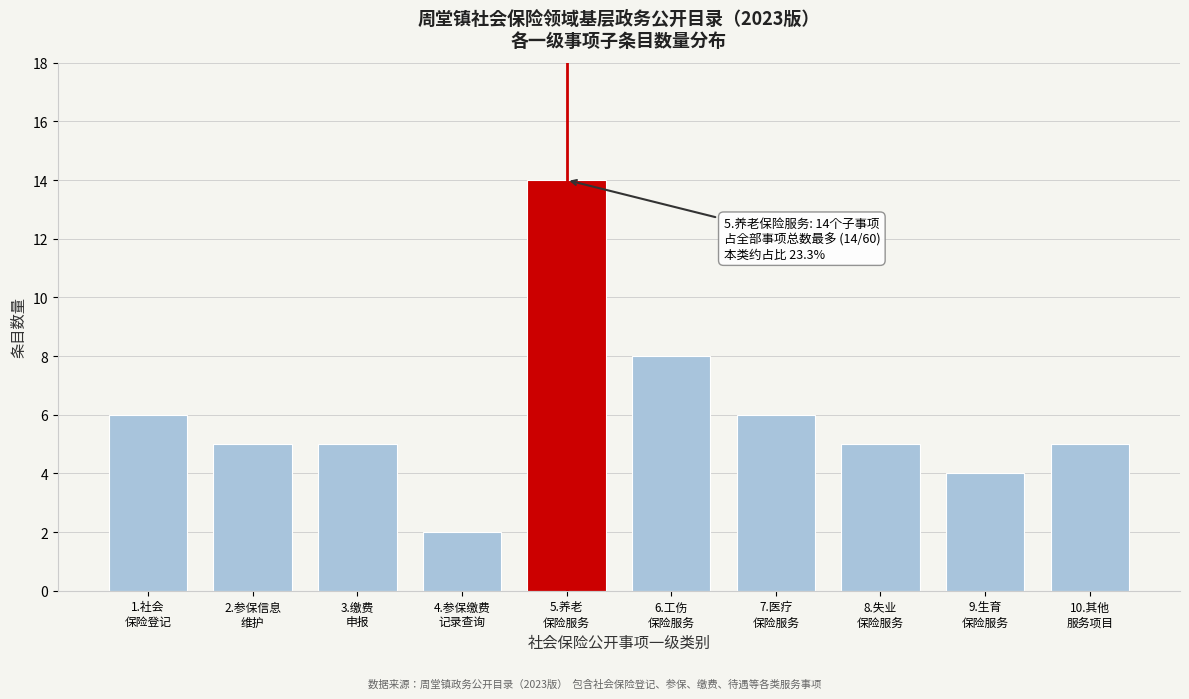

Reading left to right, transcribe all the data shown in this chart.

6	5	5	2	14	8	6	5	4	5